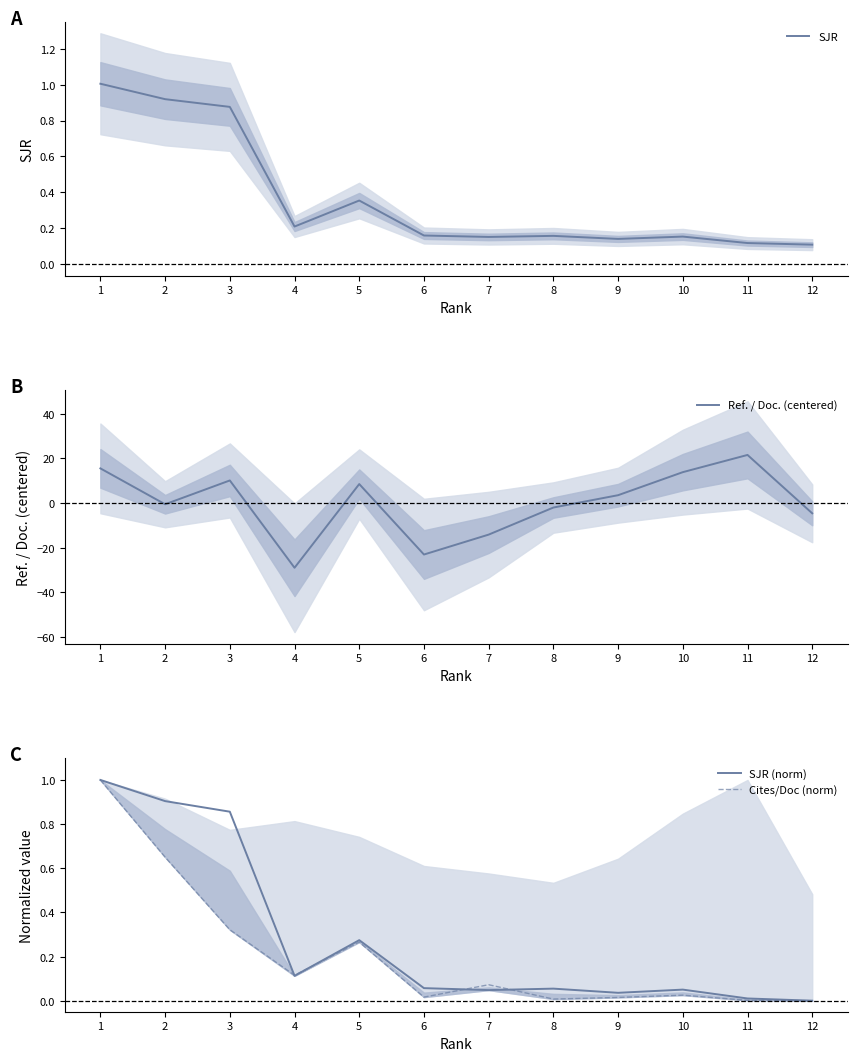

Reading right to left, what are all the values shown in this chart?

SJR: 0.1	0.1	0.2	0.1	0.2	0.2	0.2	0.4	0.2	0.9	0.9	1.0
Ref. / Doc. (centered): -4.6	21.6	13.9	3.5	-2.0	-14.1	-23.1	8.5	-29.0	10.2	-0.5	15.6
SJR (norm): 0.0	0.0	0.1	0.0	0.1	0.0	0.1	0.3	0.1	0.9	0.9	1.0
Cites/Doc (norm): 0.0	0.0	0.0	0.0	0.0	0.1	0.0	0.3	0.1	0.3	0.7	1.0